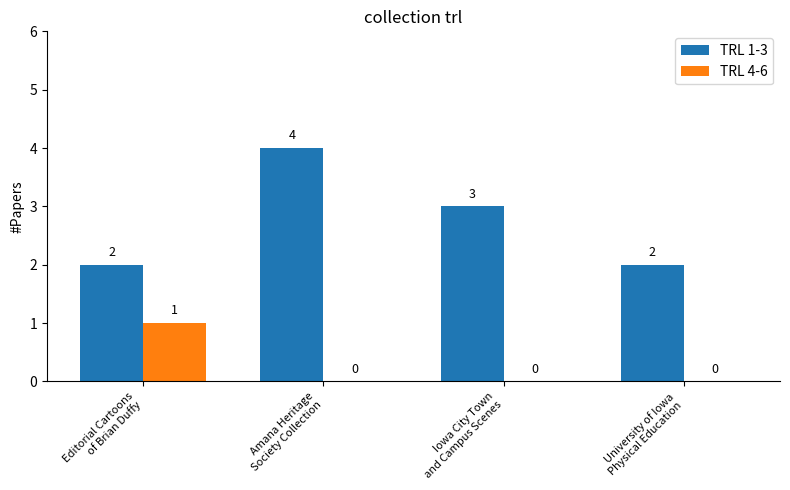

What is the sum of all TRL 1-3 values?

11